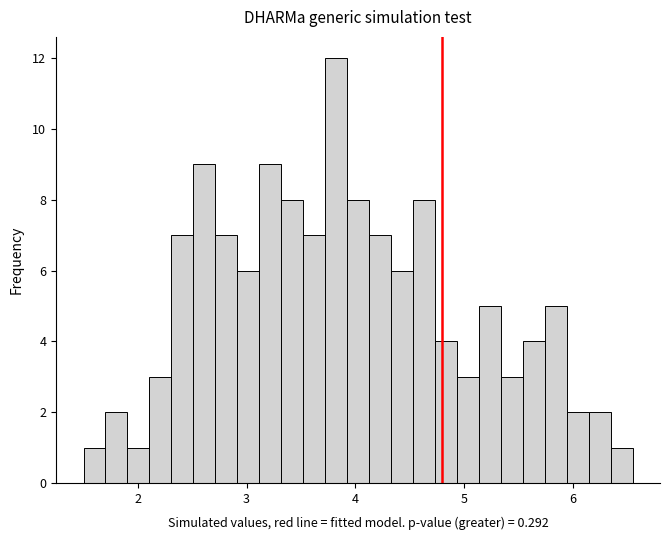

Read against the x-axis, roughly where is the centre of the tallest bar?

3.8